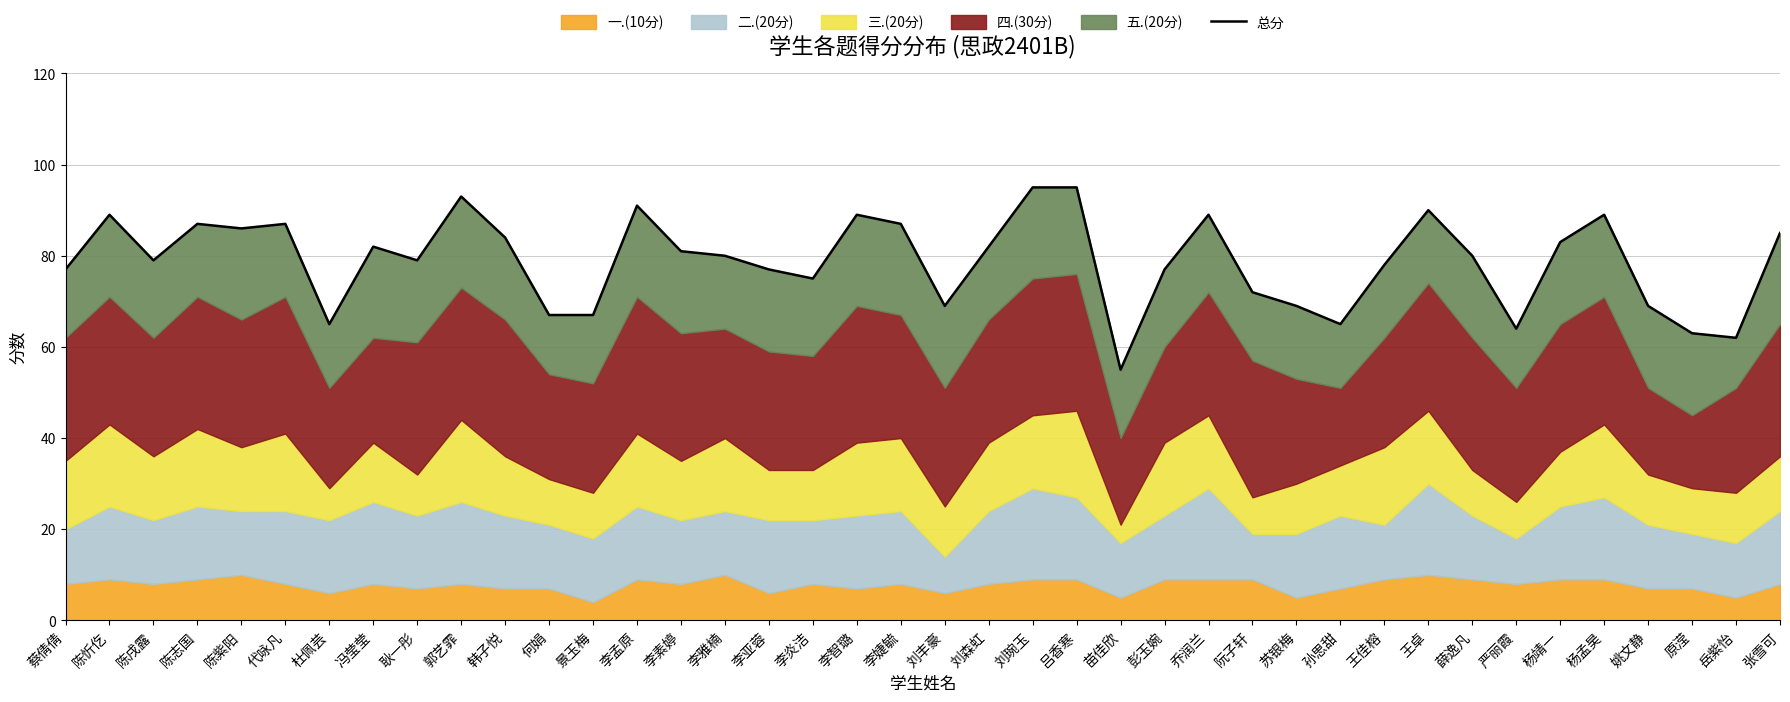

Approximately how many times larger is the value at 刘琬玉 compared to 吕香寒?

1.0